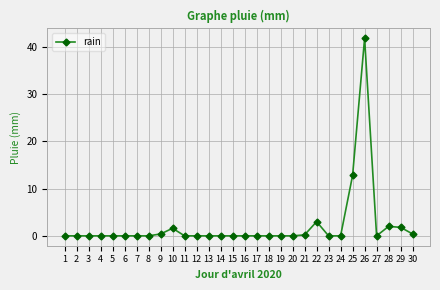

What is the difference between the second highest and second lowest values?

12.8